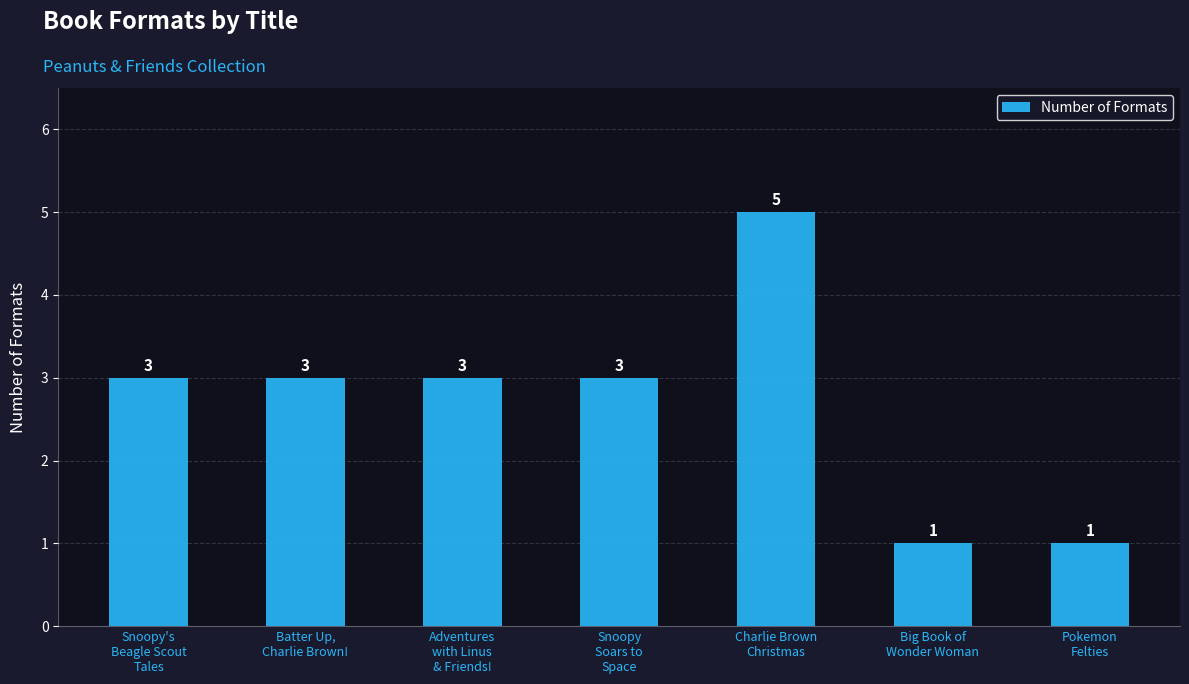

Read the value at Adventures
with Linus
& Friends!.

3